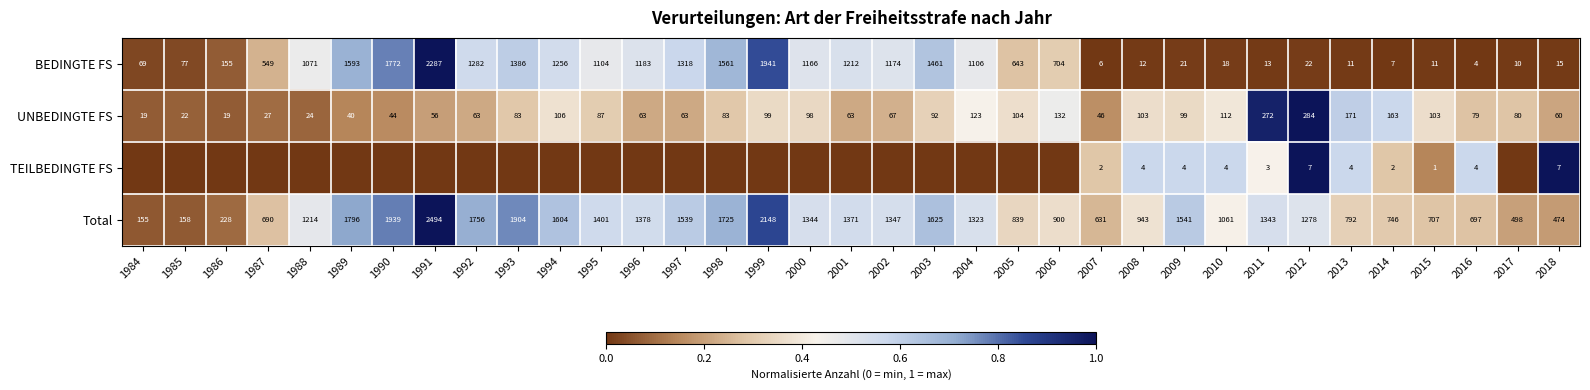

What is the difference between the maximum and minimum values in the Total series?

2339